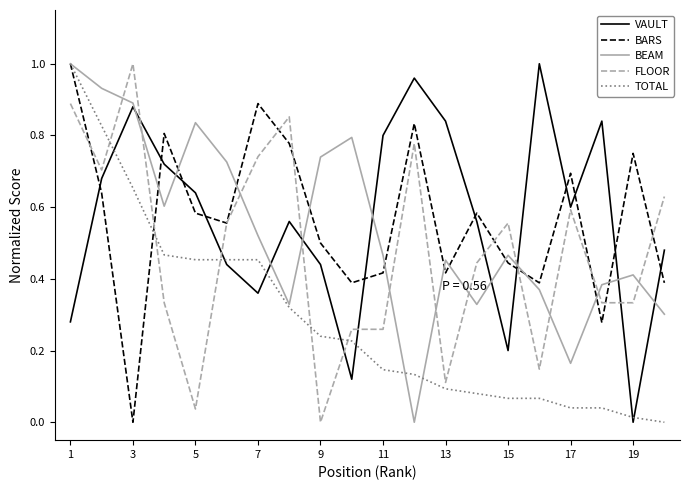

Count the number of data series in this chart.

5